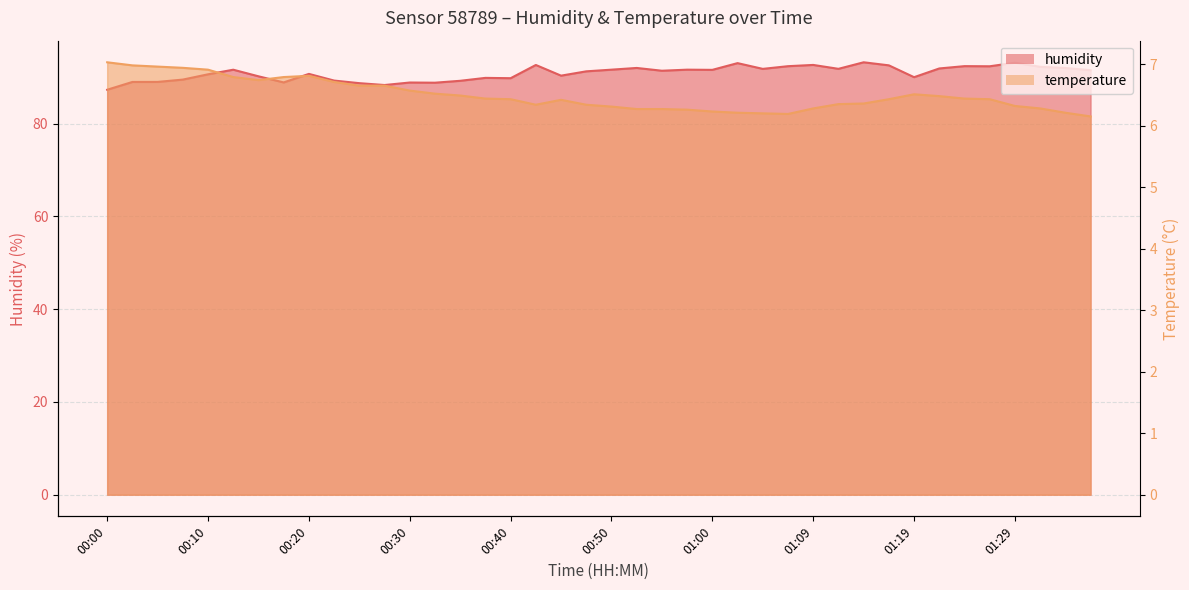

True or false: humidity and temperature cross at least once.

False